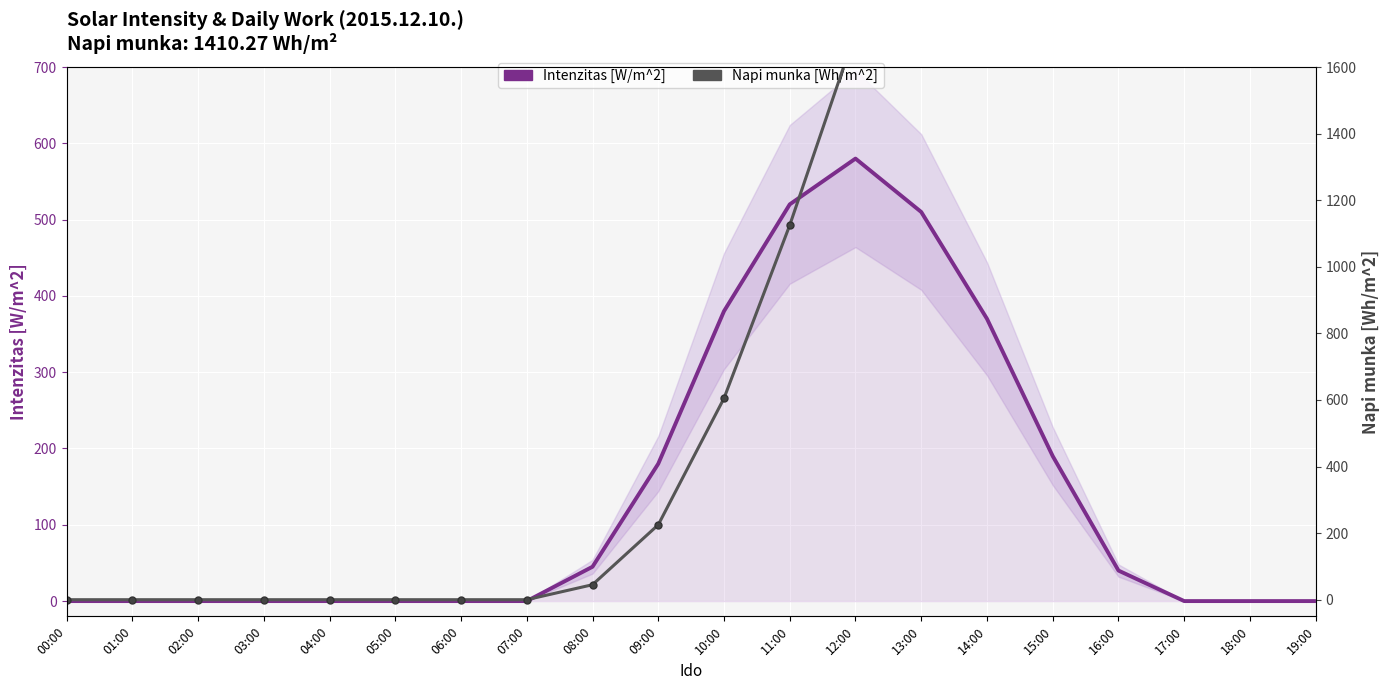

What is the highest value of the Napi munka [Wh/m^2] series?

2815